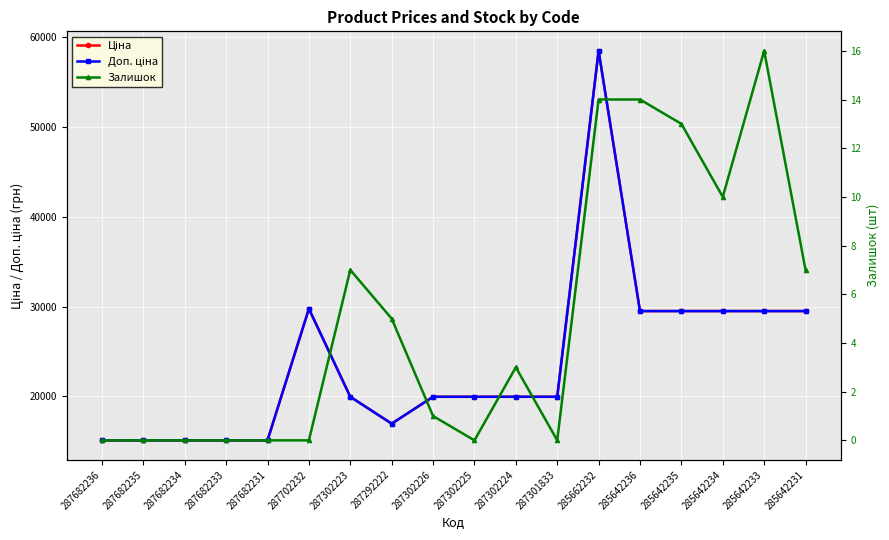

Rank the series by their maximum value, from lowest to highest.

Залишок, Ціна, Доп. ціна